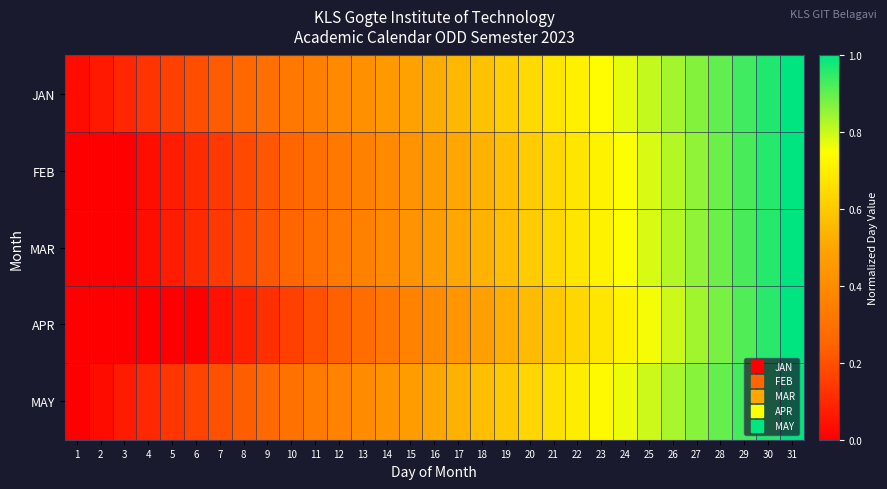

How many categories are shown in the chart?

31